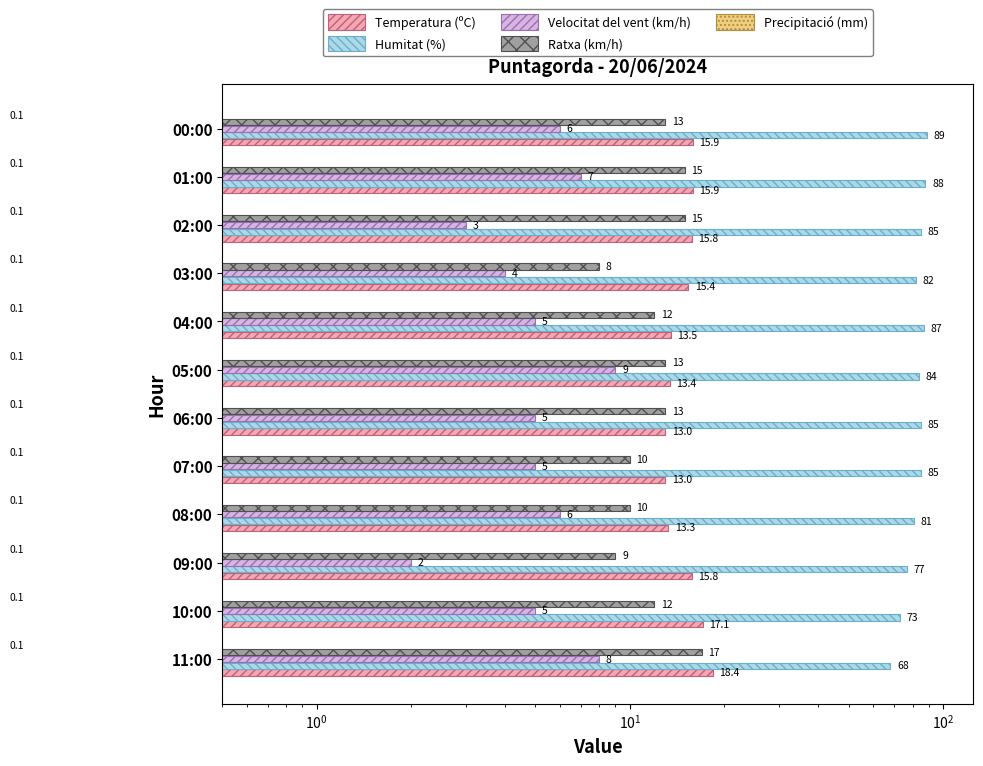

How many data points in Velocitat del vent (km/h) are less than 5?

3